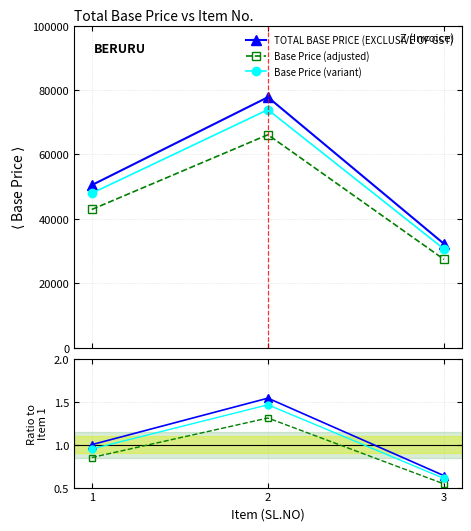

Rank the series by their average value, from highest to lowest.

TOTAL BASE PRICE (EXCLUSIVE OF GST), Base Price (variant), Base Price (adjusted)